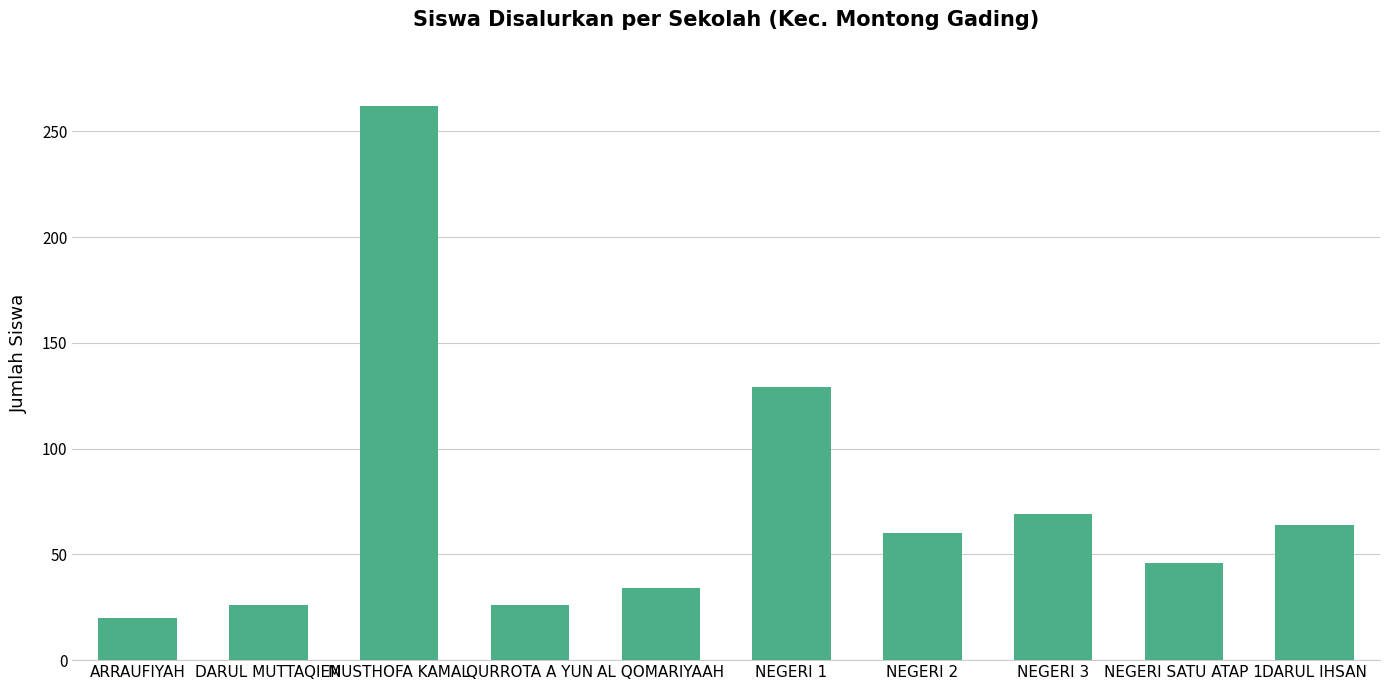

Approximately how many times larger is the value at DARUL MUTTAQIEN compared to QURROTA A YUN?

1.0